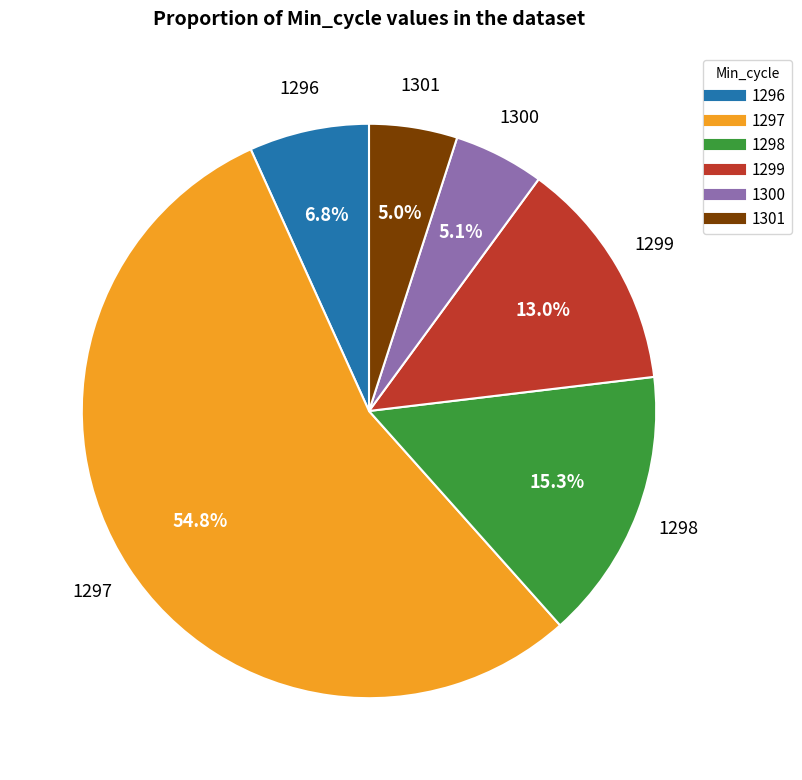

To the nearest percent, what is the difference between the largest and smallest slice percentages?

50%